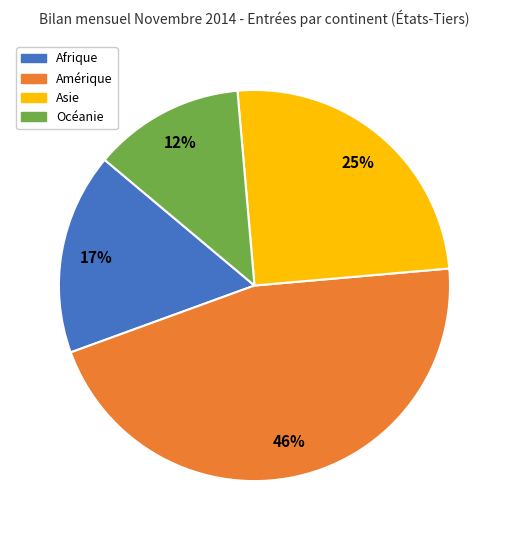

What is the largest slice in the pie chart?

Amérique